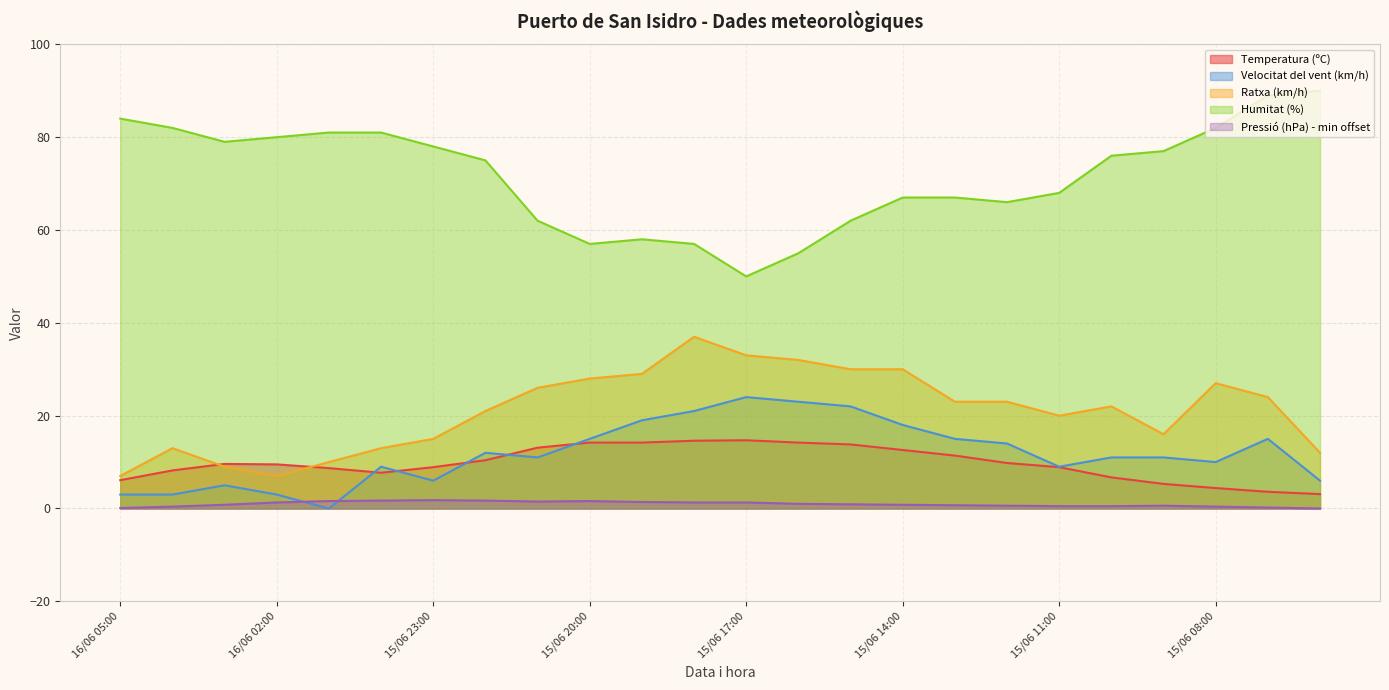

At which category does Temperatura (ºC) reach its first local peak?

16/06 03:00